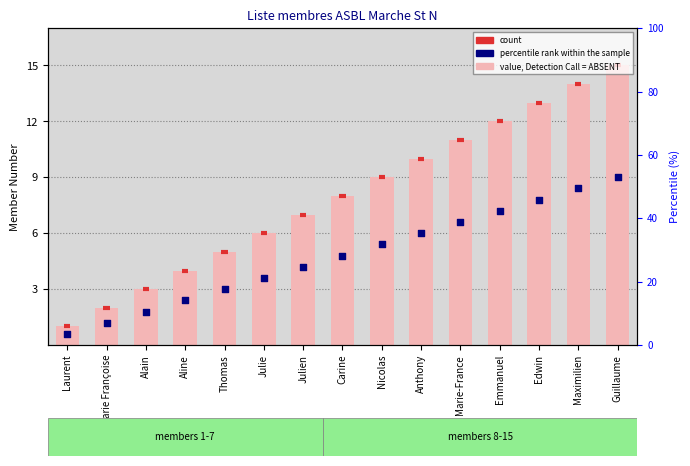

Is the value of Rank within sample at Guillaume greater than the value of Member Number at Julien?

Yes